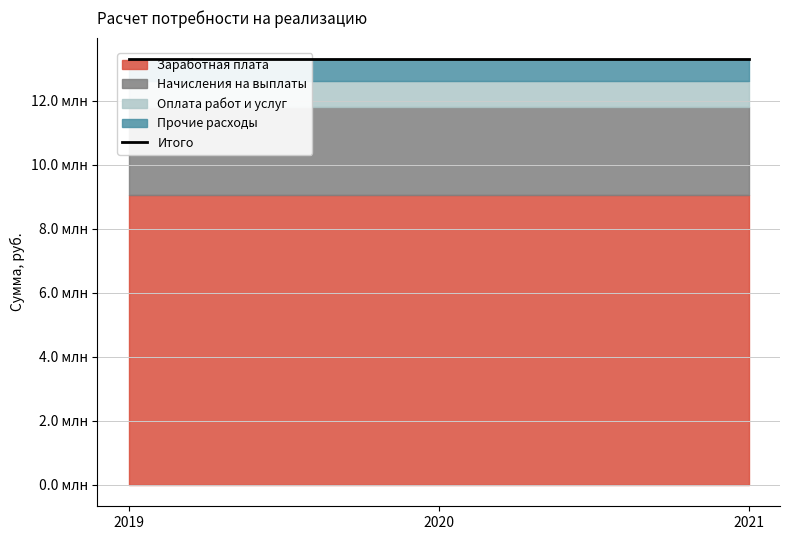

At which category is the sum across all series the highest?

2019